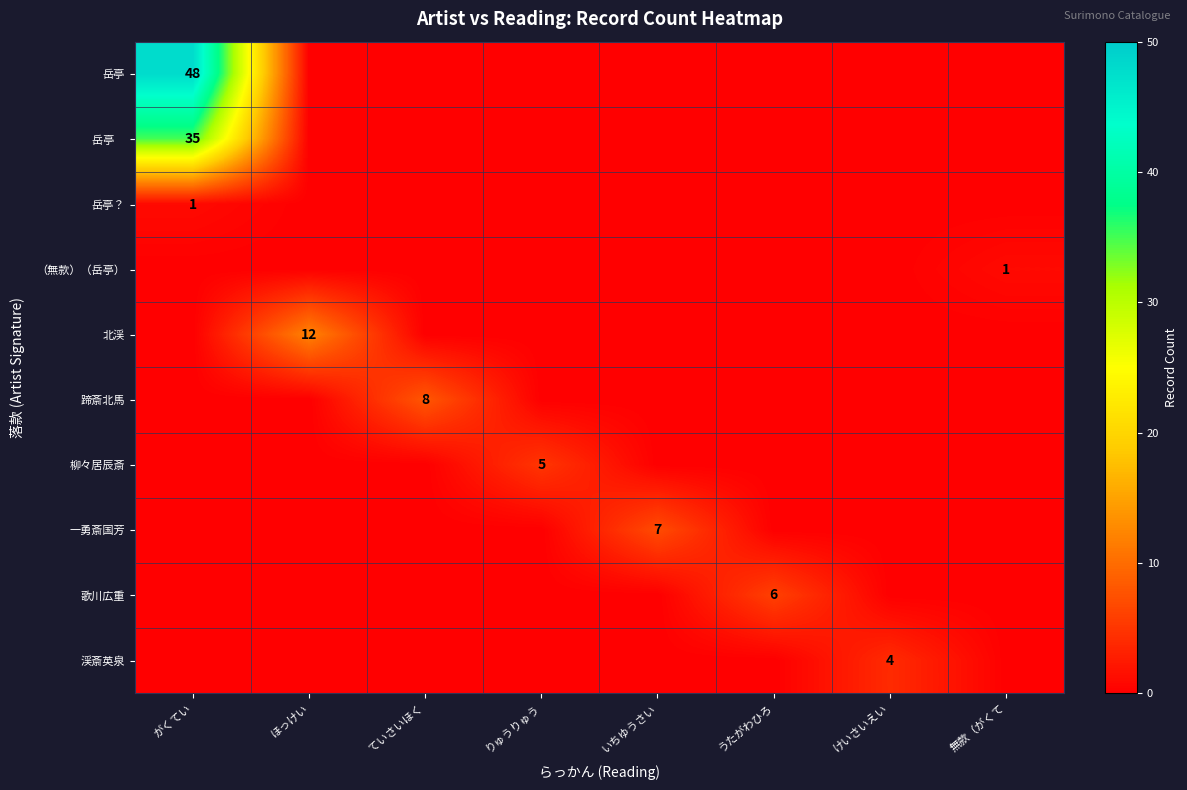

True or false: 岳亭？ has a value of 1 at がくてい.

True